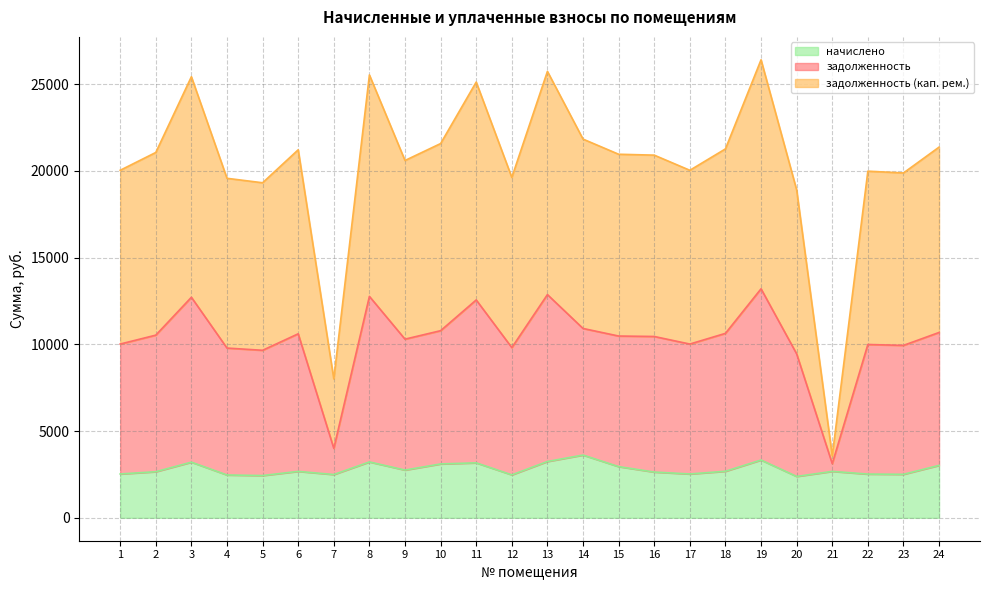

Which category has the lowest value in the начислено series?

20